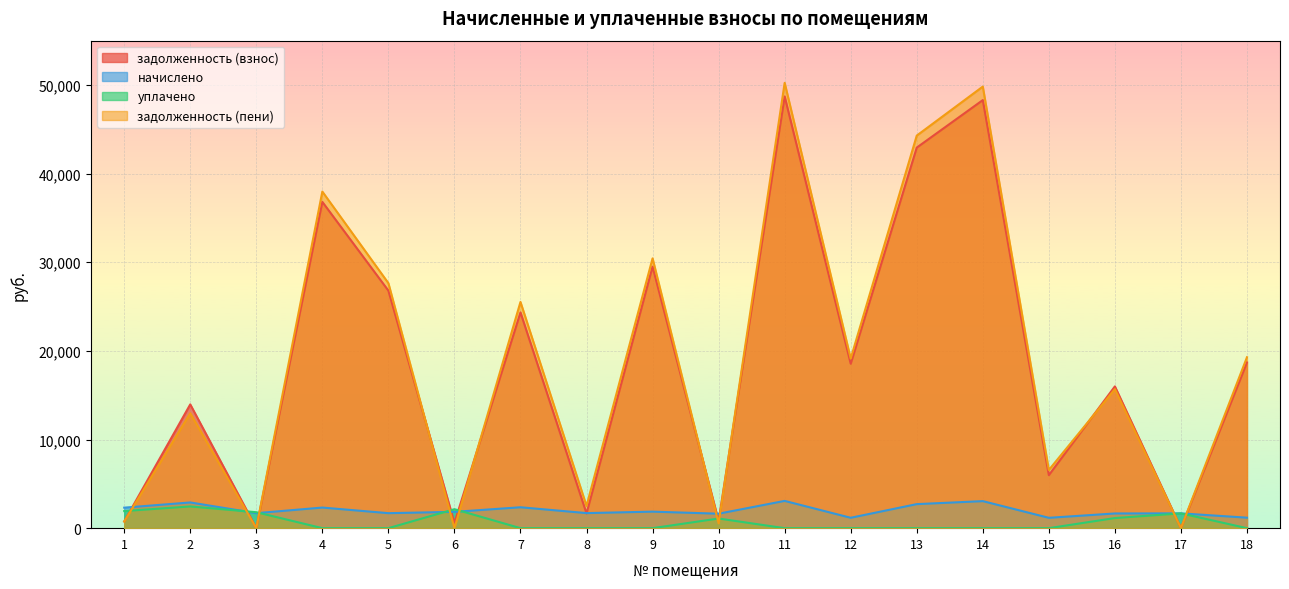

Which series changed the most between 1 and 14?

задолженность (пени)